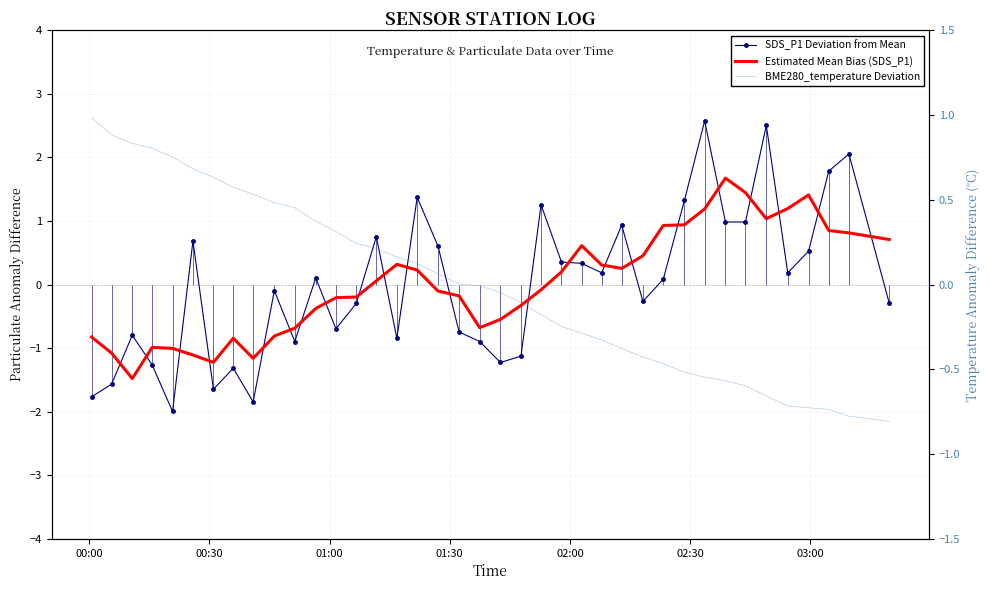

What is the highest value of the Estimated Mean Bias (SDS_P1) series?

1.7